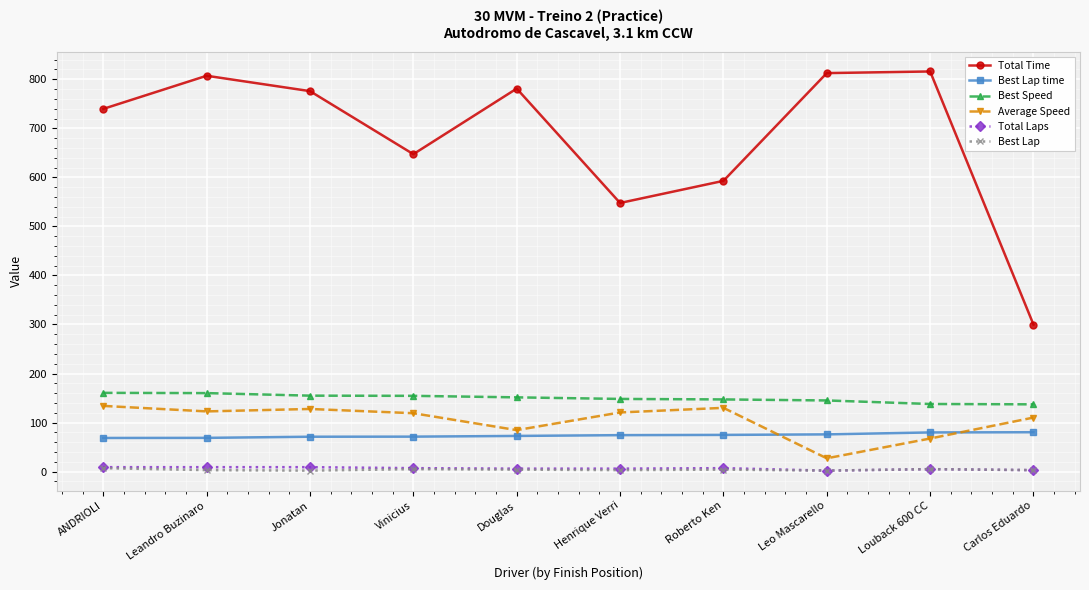

True or false: Best Lap has more than 0 interior local peaks.

True